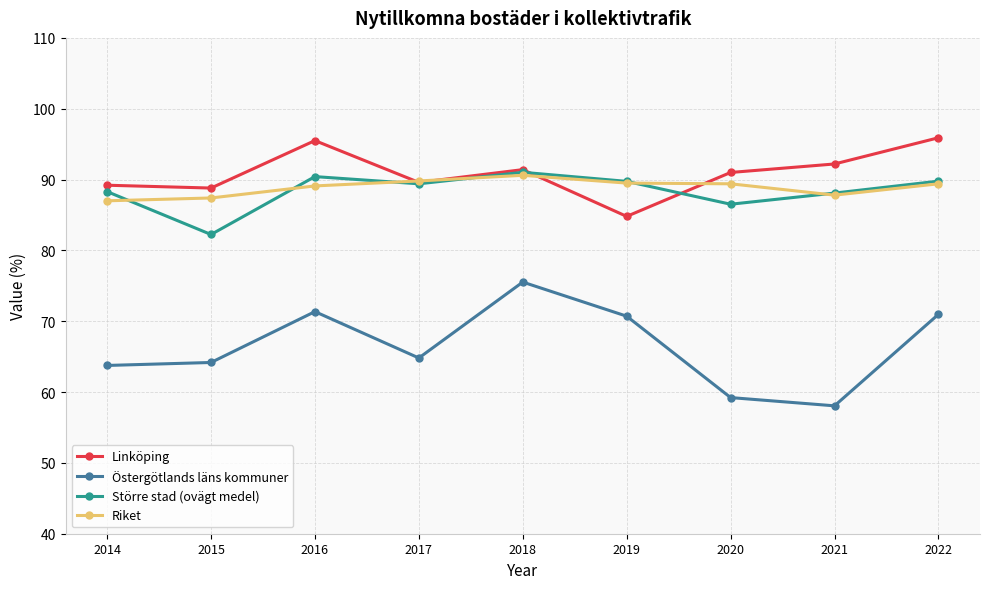

In Riket, how many points are lower than both neighbors (excluding endpoints)?

1